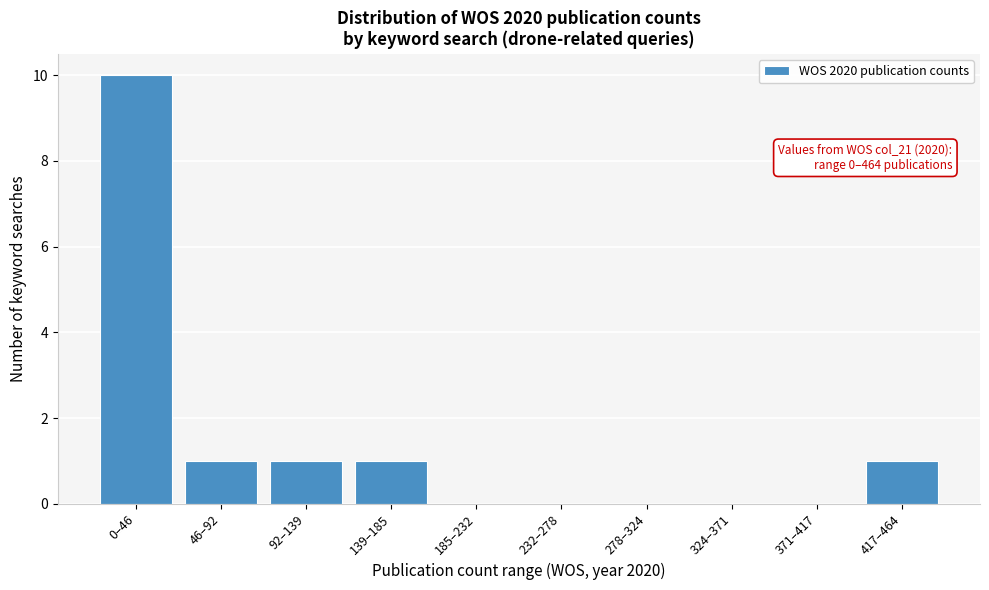

Reading right to left, extract all data points from this chart.

417–464=1	371–417=0	324–371=0	278–324=0	232–278=0	185–232=0	139–185=1	92–139=1	46–92=1	0–46=10